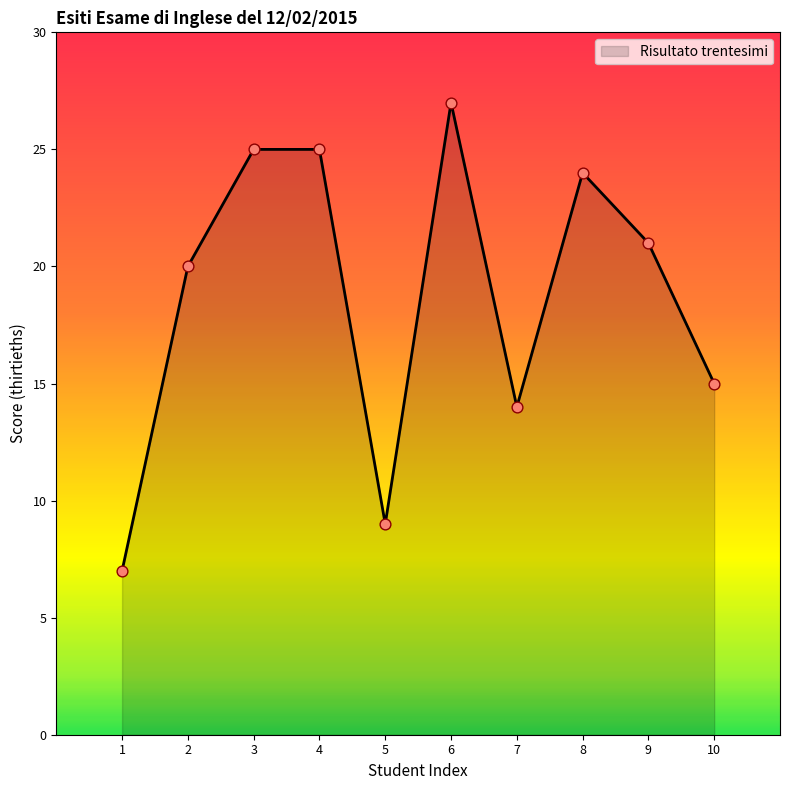

Approximately how many times larger is the value at 7 compared to 9?

0.7